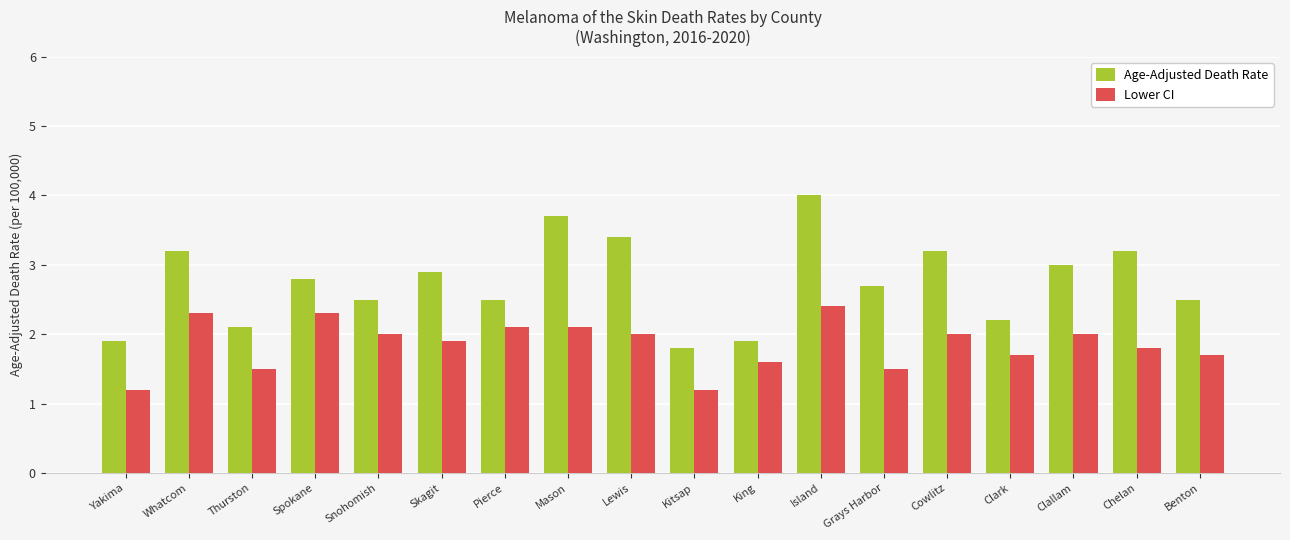

What is the minimum value shown in the chart?

1.2